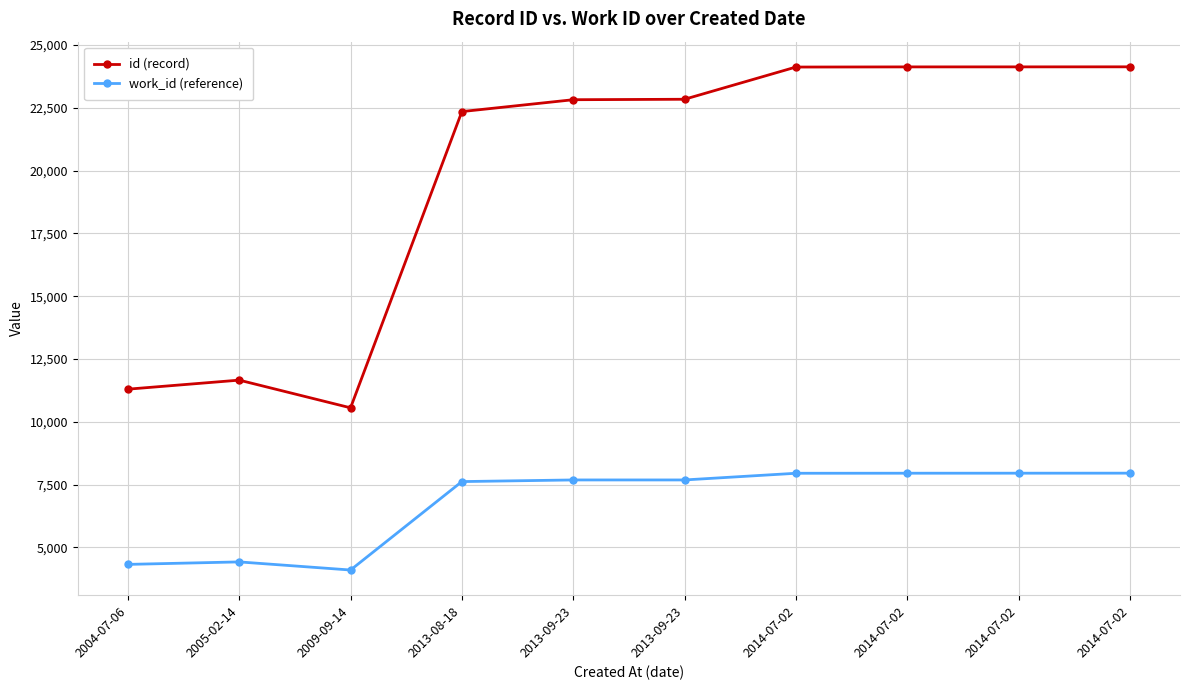

What are all the series names shown in the legend?

id (record), work_id (reference)